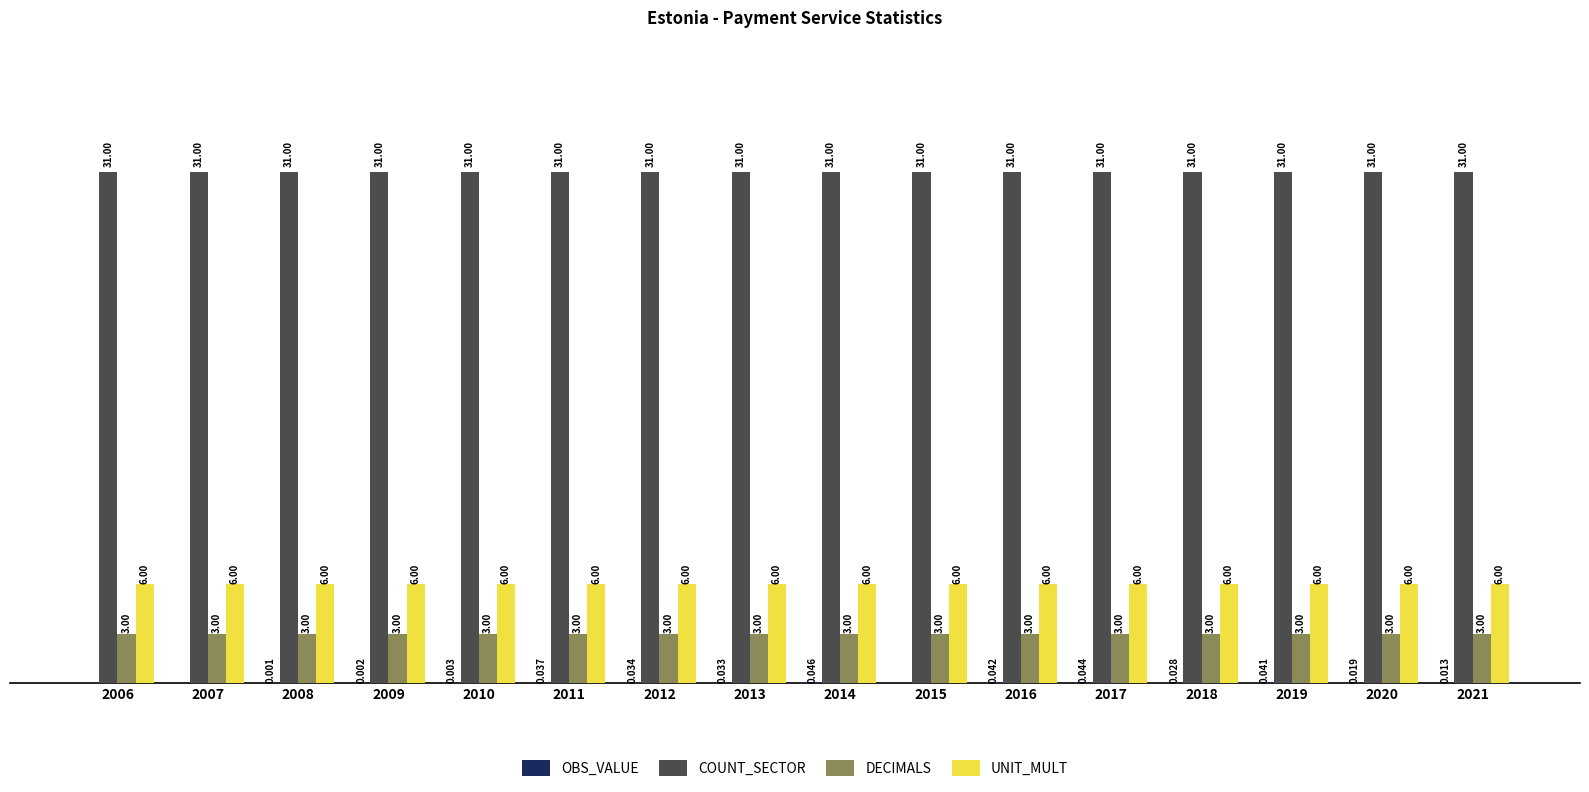

Which series has the largest total across all categories?

COUNT_SECTOR